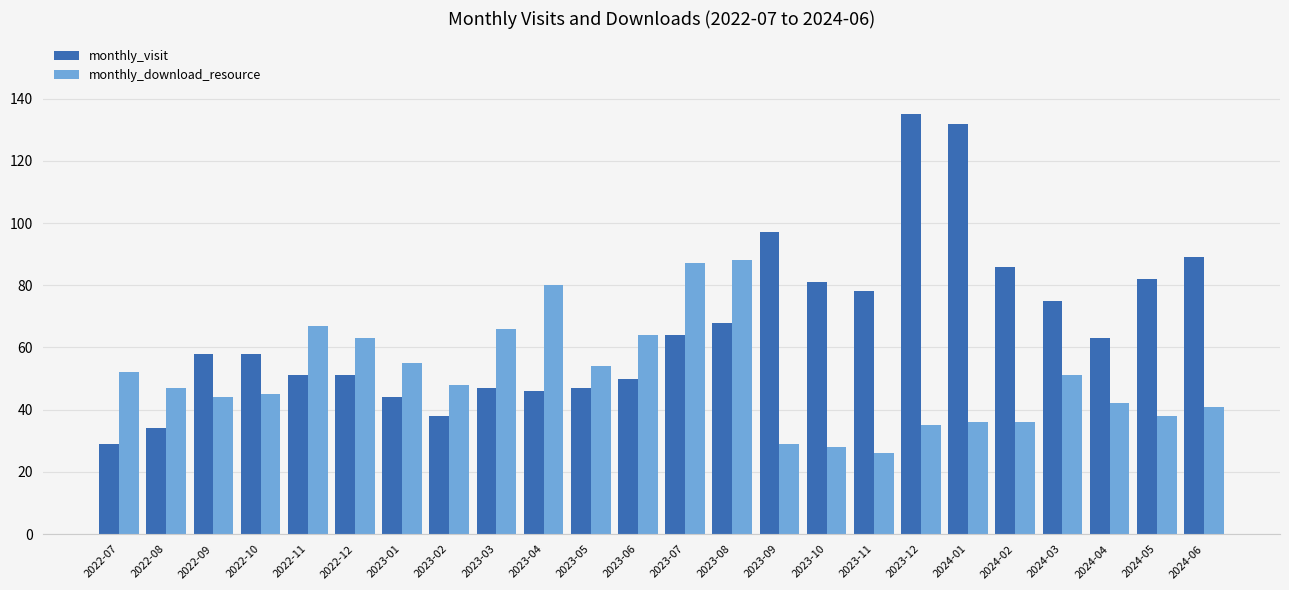

What is the total value across all series at 2023-08?

156